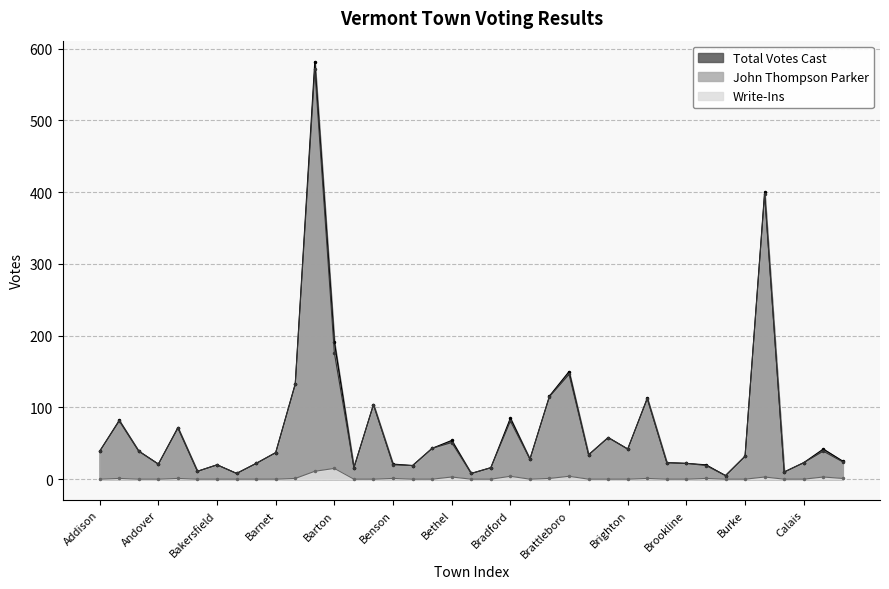

Where is John Thompson Parker nearest to the value 288?

Burlington